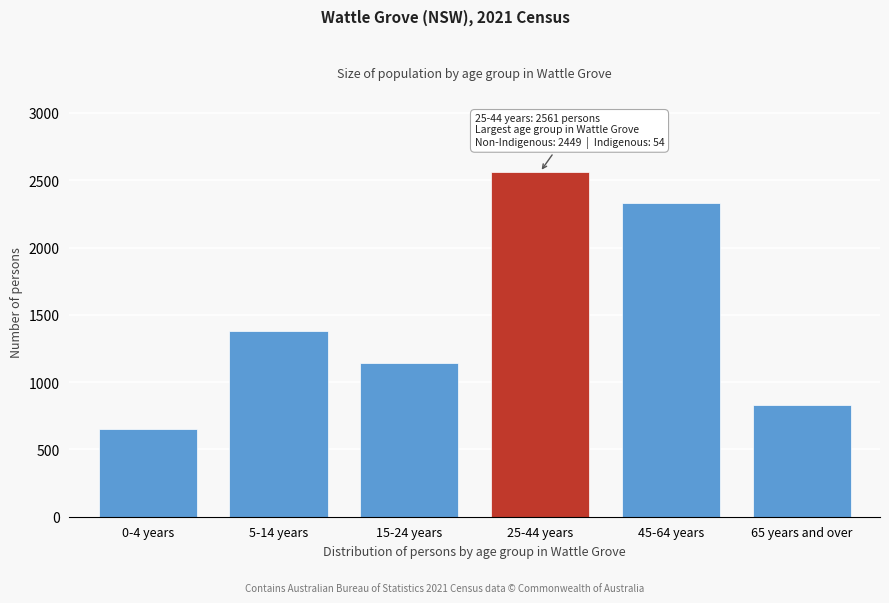

Reading right to left, what are all the values shown in this chart?

65 years and over=832	45-64 years=2327	25-44 years=2561	15-24 years=1139	5-14 years=1379	0-4 years=653